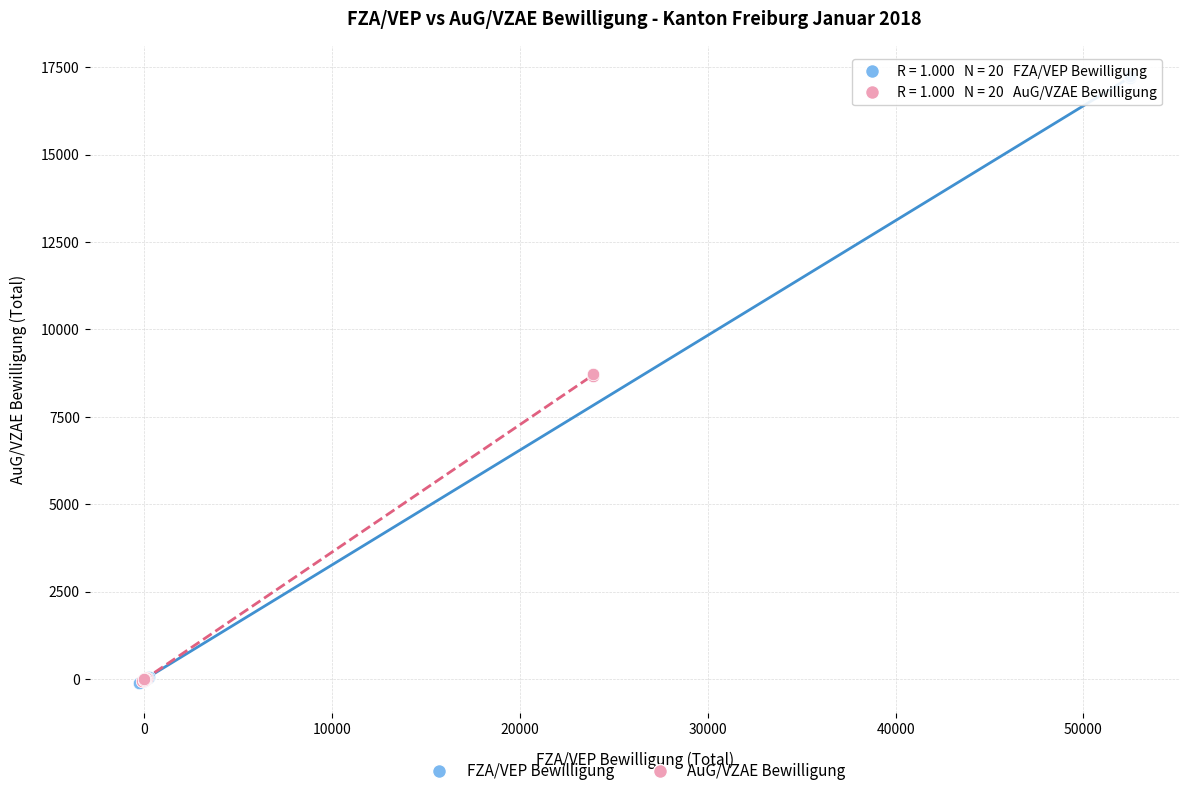

Which series has the largest Y range (max minus min)?

FZA/VEP Bewilligung